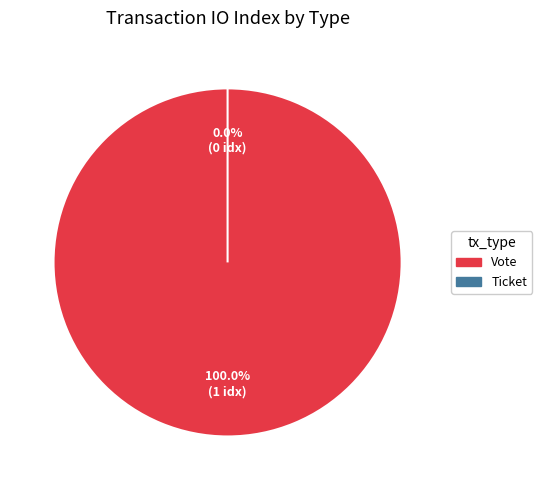

Is Vote the majority of the pie?

Yes